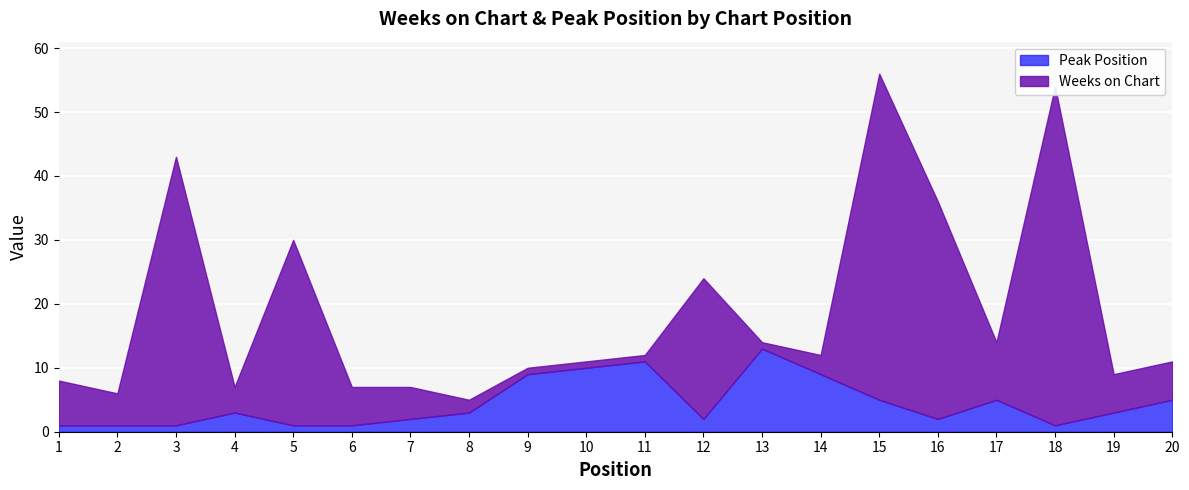

Reading left to right, transcribe all the data shown in this chart.

Weeks on Chart: 7	5	42	4	29	6	5	2	1	1	1	22	1	3	51	34	9	53	6	6
Peak Position: 1	1	1	3	1	1	2	3	9	10	11	2	13	9	5	2	5	1	3	5